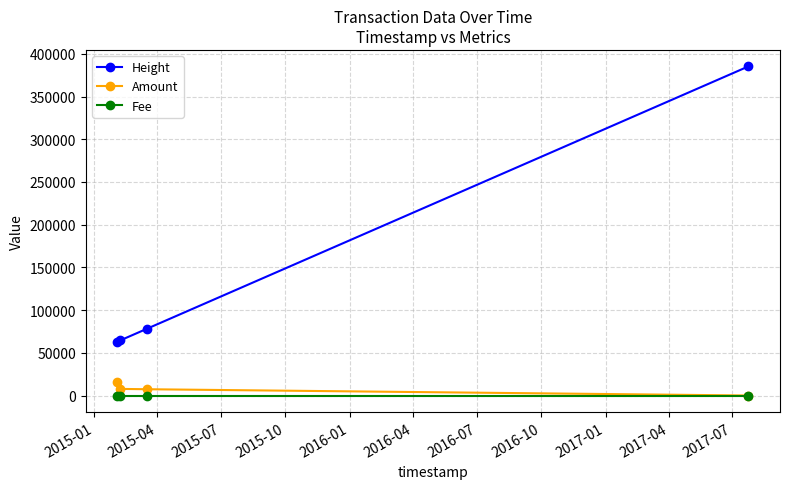

True or false: Amount and Height intersect in this chart.

False